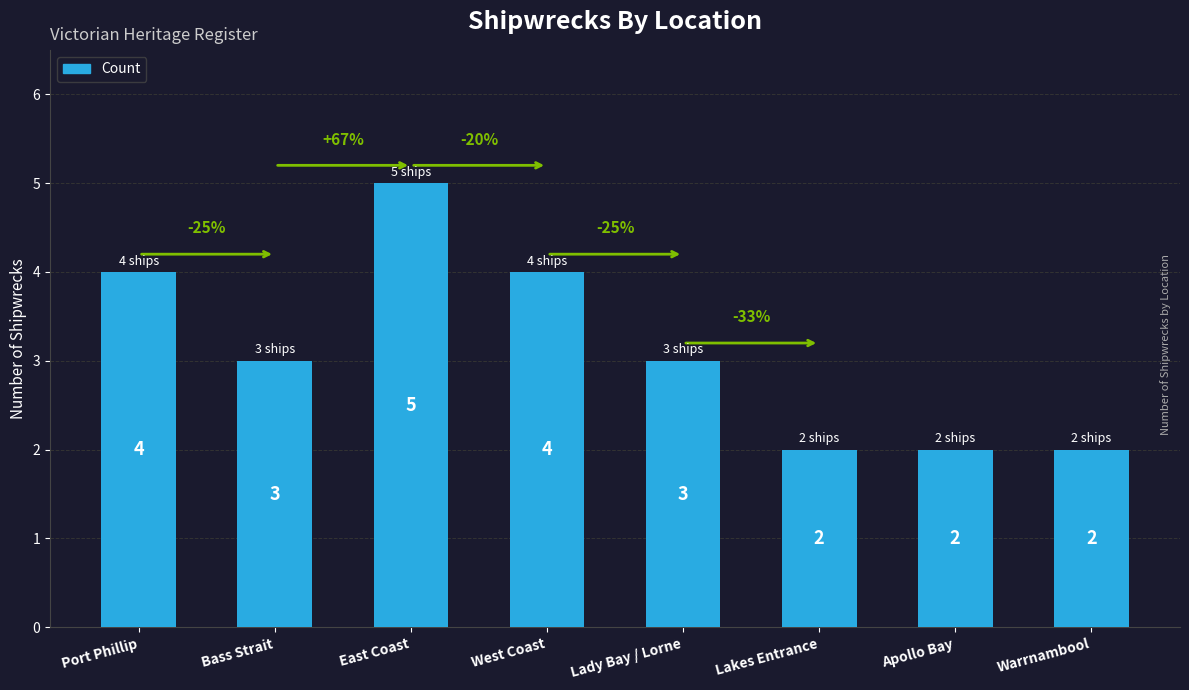

What is the sum of all values?

25